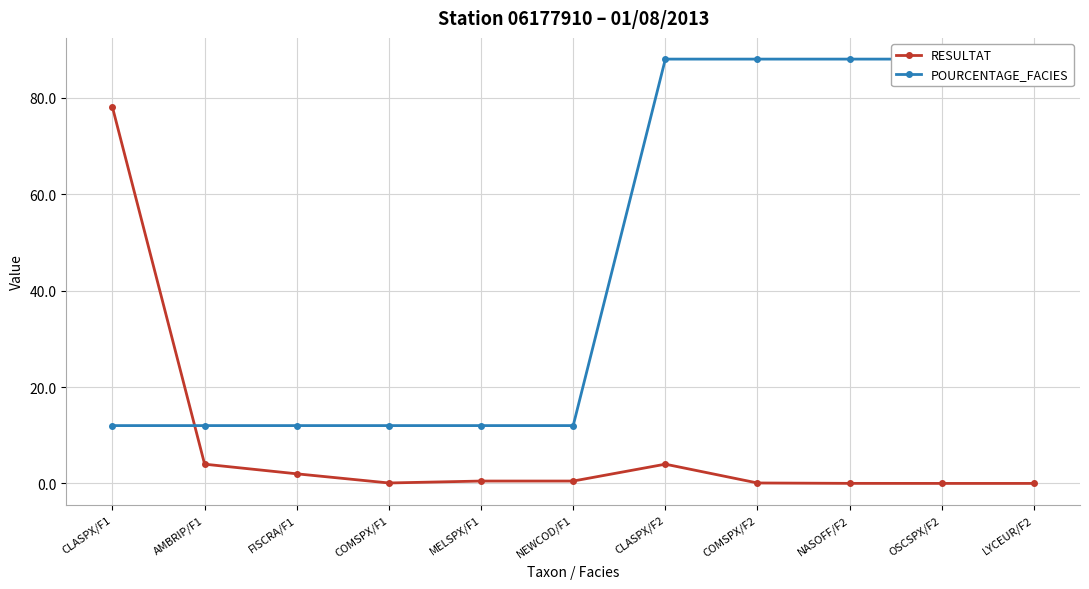

What is the sum of all RESULTAT values?

89.2